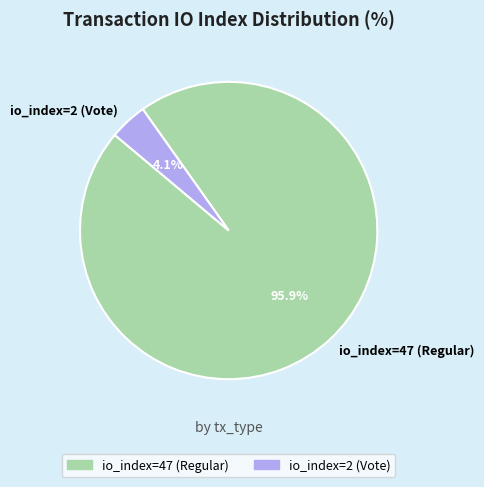

Count the number of slices in the pie.

2